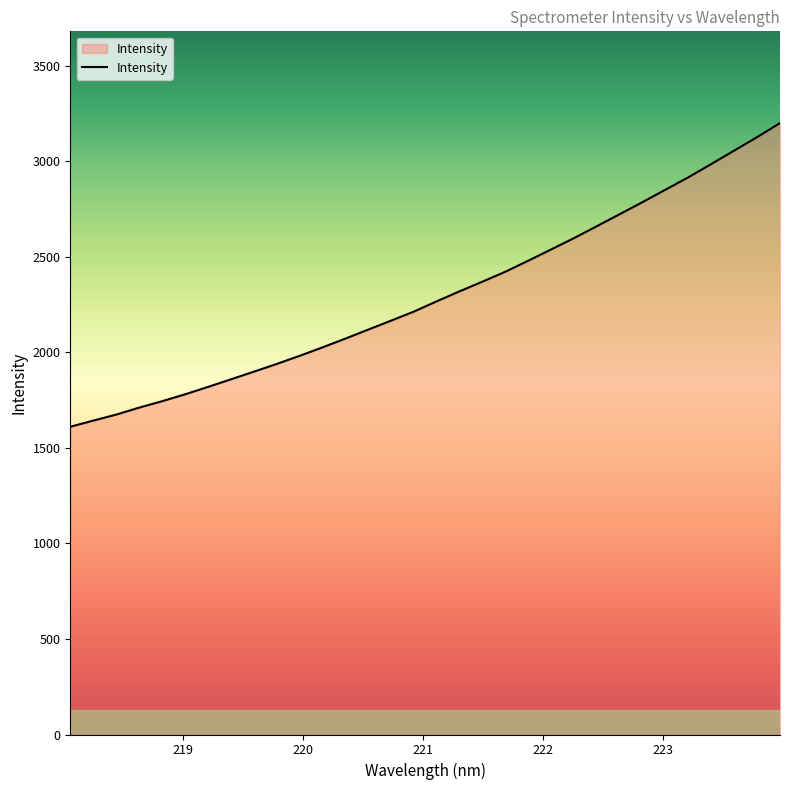

How many lines are shown in the chart?

1